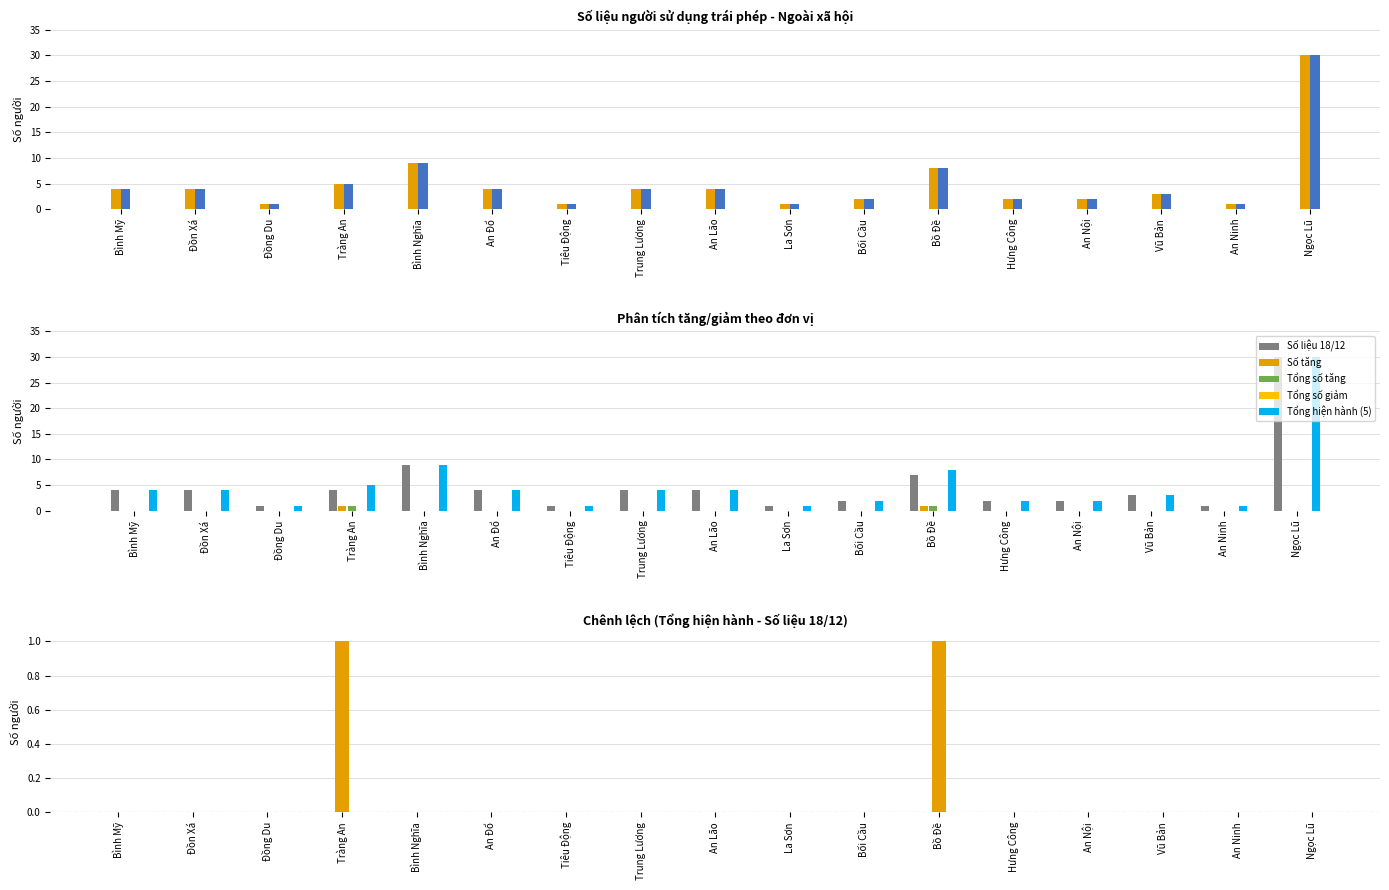

Reading left to right, list all the values displayed in this chart.

Số hiện hành (Ngoài XH): Bình Mỹ=4	Đồn Xá=4	Đồng Du=1	Tràng An=5	Bình Nghĩa=9	An Đổ=4	Tiêu Động=1	Trung Lương=4	An Lão=4	La Sơn=1	Bối Cầu=2	Bồ Đề=8	Hưng Công=2	An Nội=2	Vũ Bản=3	An Ninh=1	Ngọc Lũ=30
Tổng số tăng: Bình Mỹ=0	Đồn Xá=0	Đồng Du=0	Tràng An=1	Bình Nghĩa=0	An Đổ=0	Tiêu Động=0	Trung Lương=0	An Lão=0	La Sơn=0	Bối Cầu=0	Bồ Đề=1	Hưng Công=0	An Nội=0	Vũ Bản=0	An Ninh=0	Ngọc Lũ=0
Số liệu 18/12: Bình Mỹ=4	Đồn Xá=4	Đồng Du=1	Tràng An=4	Bình Nghĩa=9	An Đổ=4	Tiêu Động=1	Trung Lương=4	An Lão=4	La Sơn=1	Bối Cầu=2	Bồ Đề=7	Hưng Công=2	An Nội=2	Vũ Bản=3	An Ninh=1	Ngọc Lũ=30
Số tăng: Bình Mỹ=0	Đồn Xá=0	Đồng Du=0	Tràng An=1	Bình Nghĩa=0	An Đổ=0	Tiêu Động=0	Trung Lương=0	An Lão=0	La Sơn=0	Bối Cầu=0	Bồ Đề=1	Hưng Công=0	An Nội=0	Vũ Bản=0	An Ninh=0	Ngọc Lũ=0
Tổng hiện hành (5): Bình Mỹ=4	Đồn Xá=4	Đồng Du=1	Tràng An=5	Bình Nghĩa=9	An Đổ=4	Tiêu Động=1	Trung Lương=4	An Lão=4	La Sơn=1	Bối Cầu=2	Bồ Đề=8	Hưng Công=2	An Nội=2	Vũ Bản=3	An Ninh=1	Ngọc Lũ=30